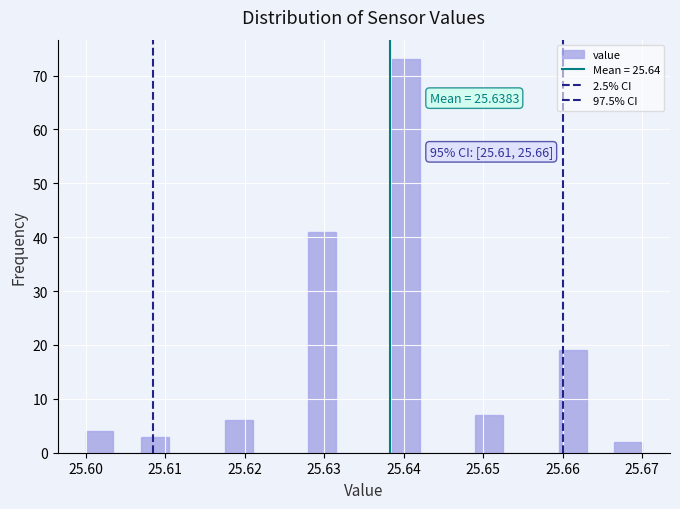

Around what value on the x-axis is the tallest bar? Give the approximate position of its centre, as read against the axis.

25.640